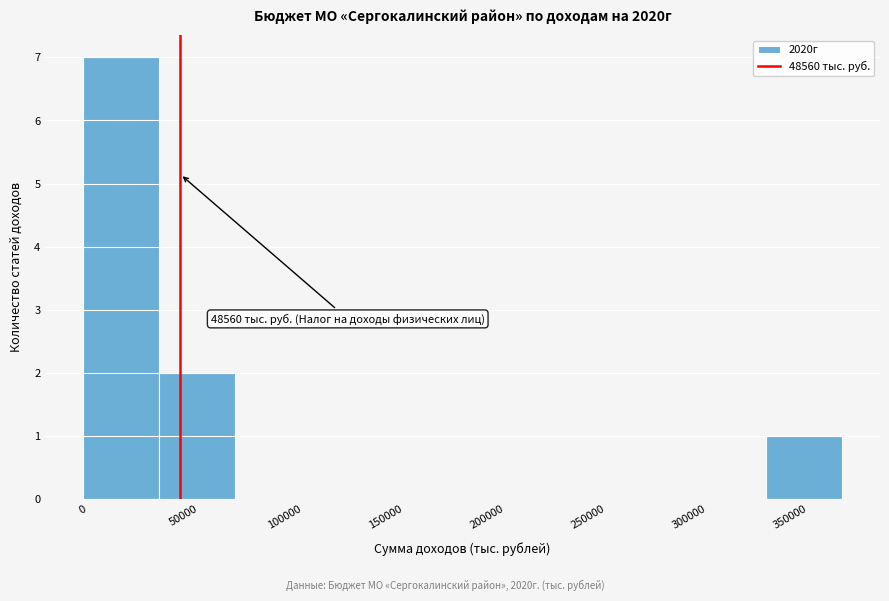

Over which range of the x-axis is the bar tallest?

0 to 40000